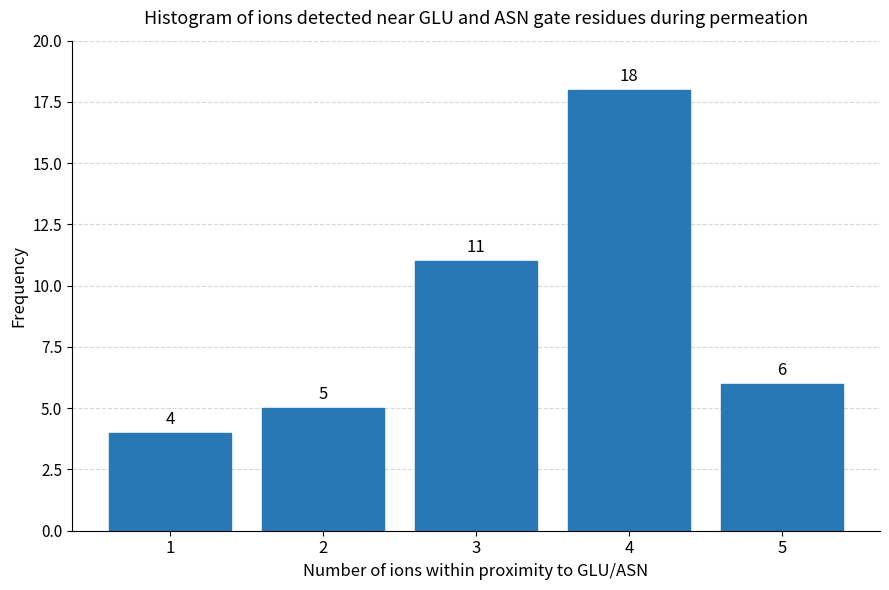

Reading left to right, extract all data points from this chart.

1=4	2=5	3=11	4=18	5=6